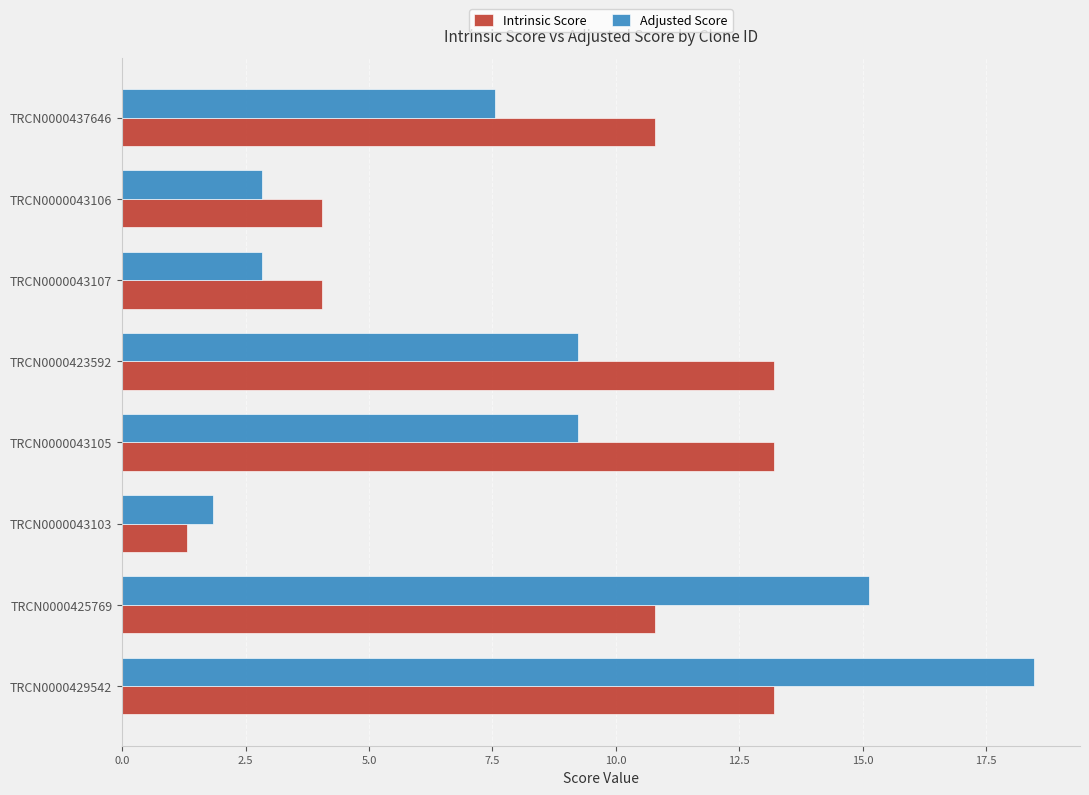

The value of Adjusted Score at TRCN0000437646 is 7.6. True or false?

True